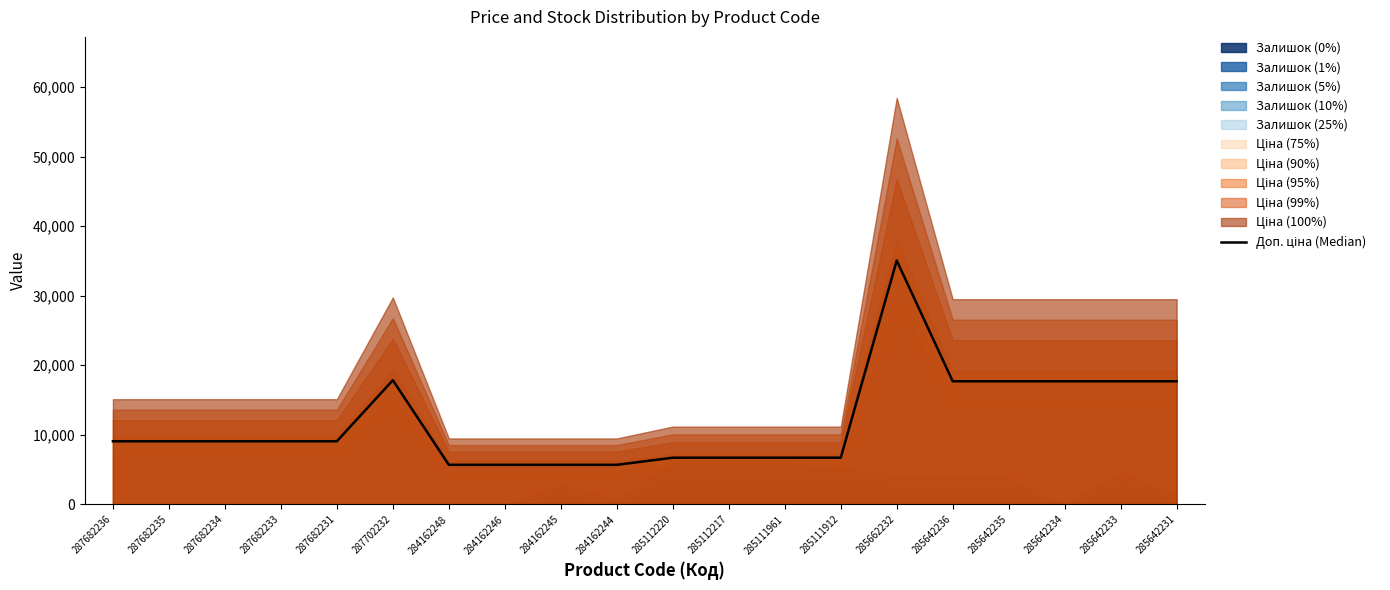

Reading left to right, extract all data points from this chart.

9072.0	9072.0	9072.0	9072.0	9072.0	17848.3	5688.0	5688.0	5688.0	5688.0	6712.9	6712.9	6712.9	6712.9	35055.9	17694.9	17694.9	17694.9	17694.9	17694.9